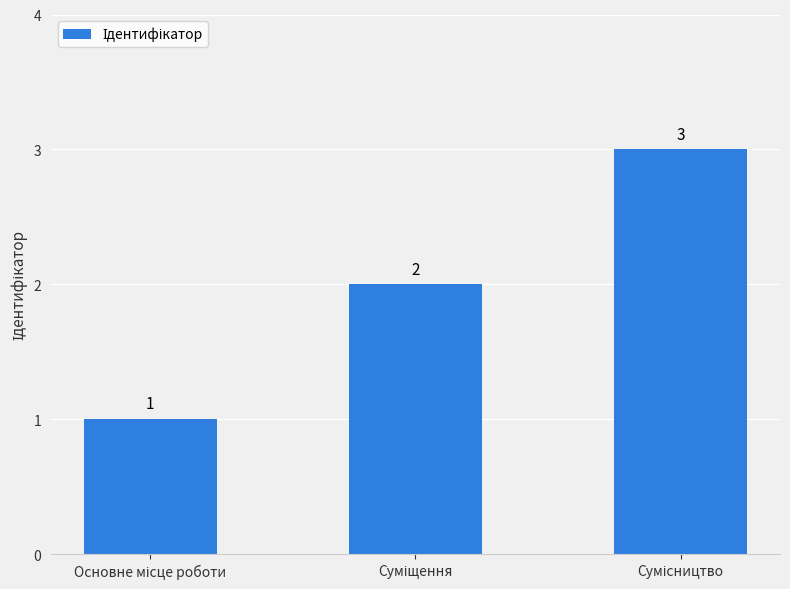

What is the difference between the second highest and minimum values?

1